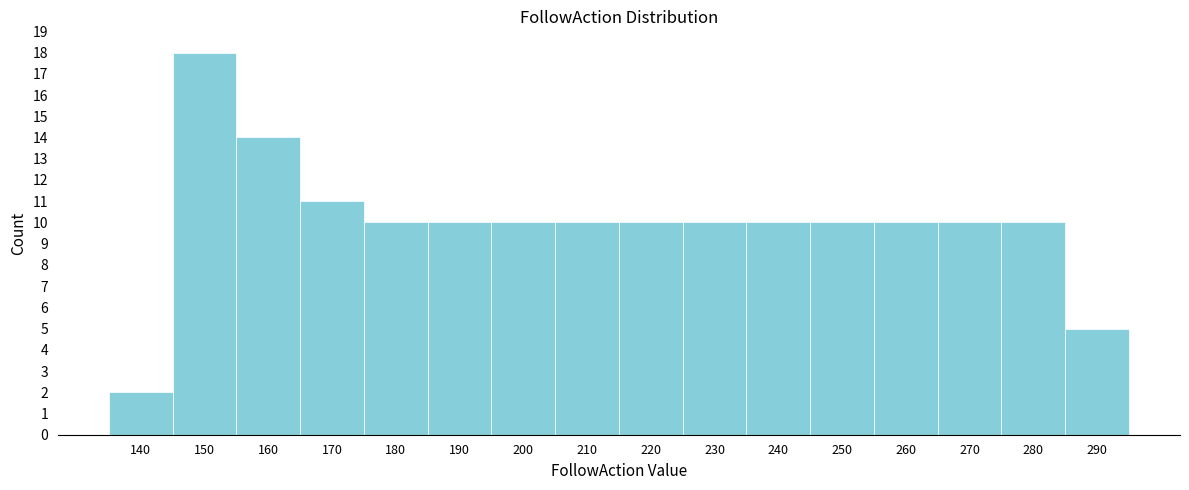

Reading left to right, extract all data points from this chart.

2	18	14	11	10	10	10	10	10	10	10	10	10	10	10	5